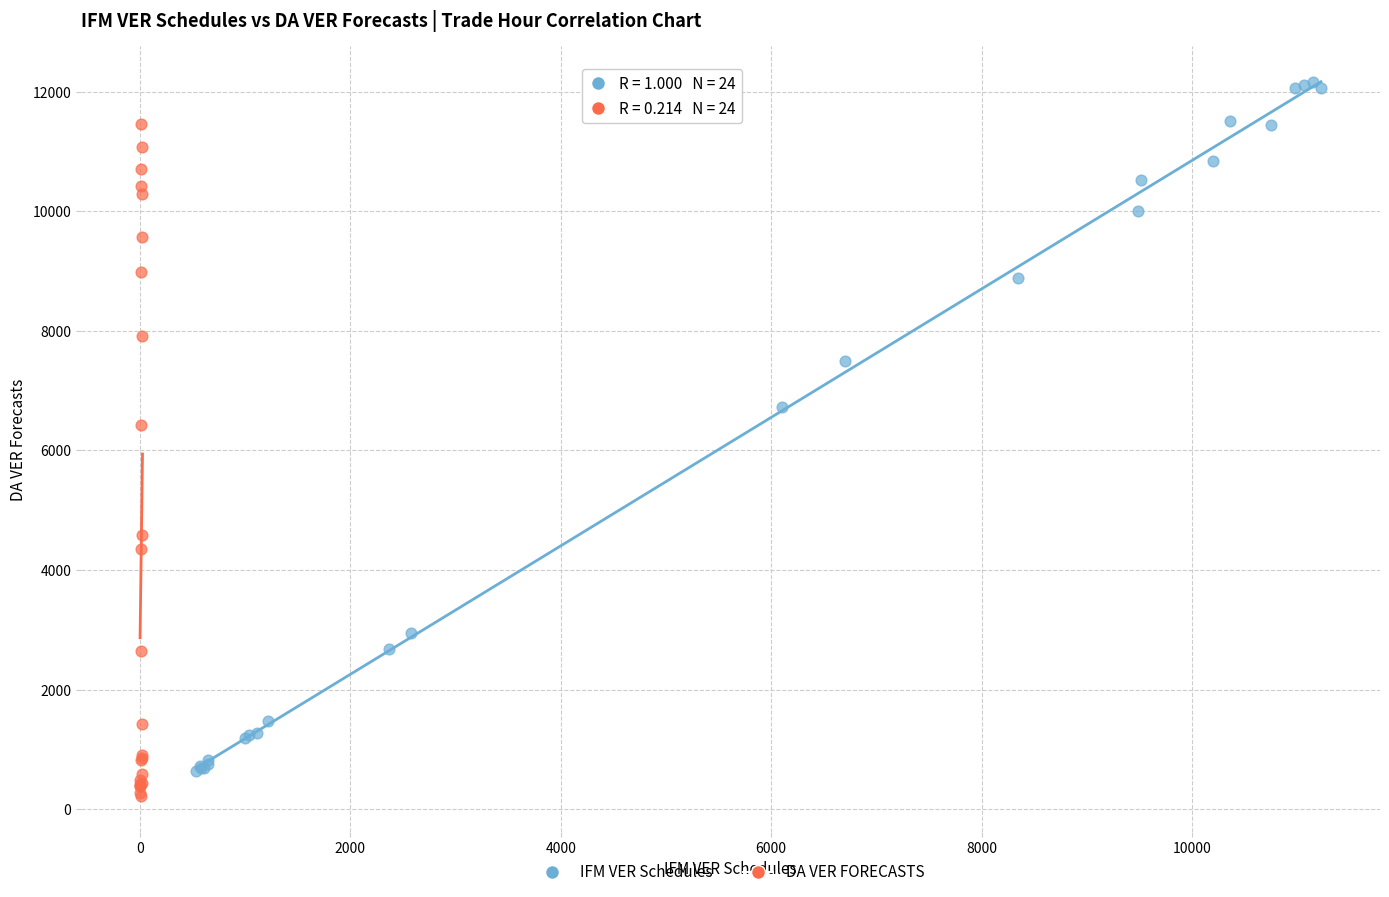

Which series contains the highest Y value?

IFM VER Schedules